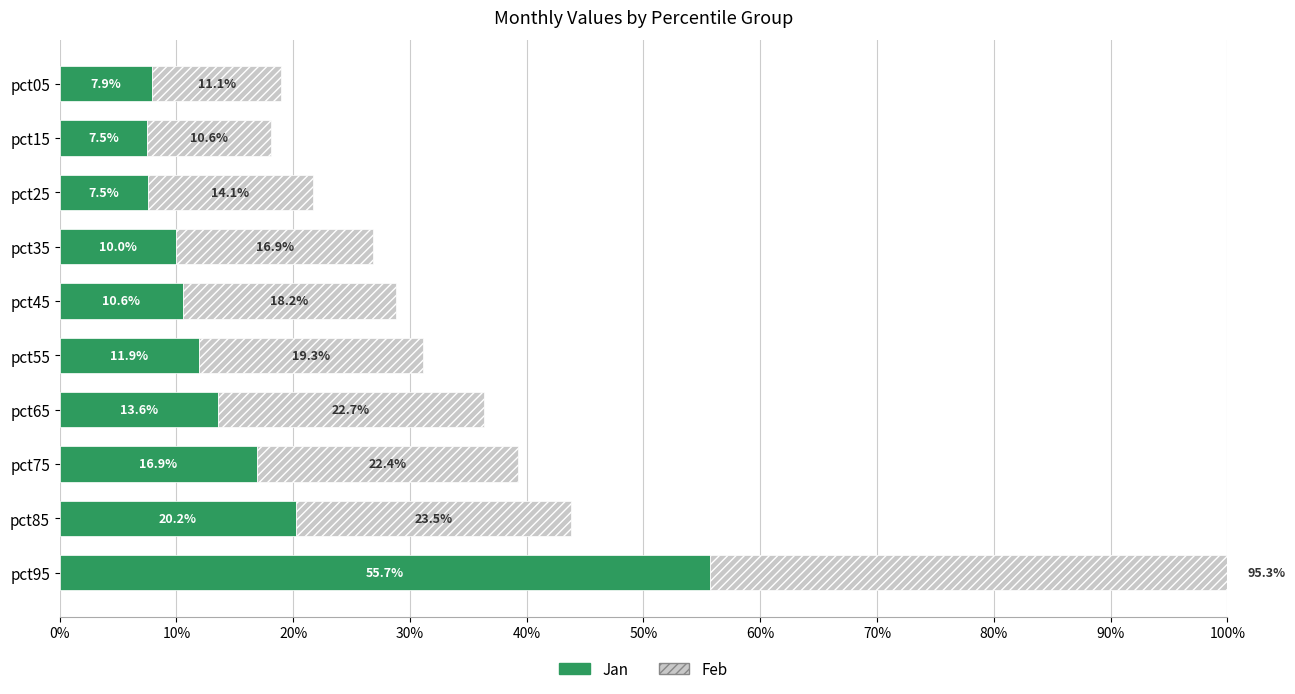

List the series in order of their overall mean, highest first.

Feb, Jan